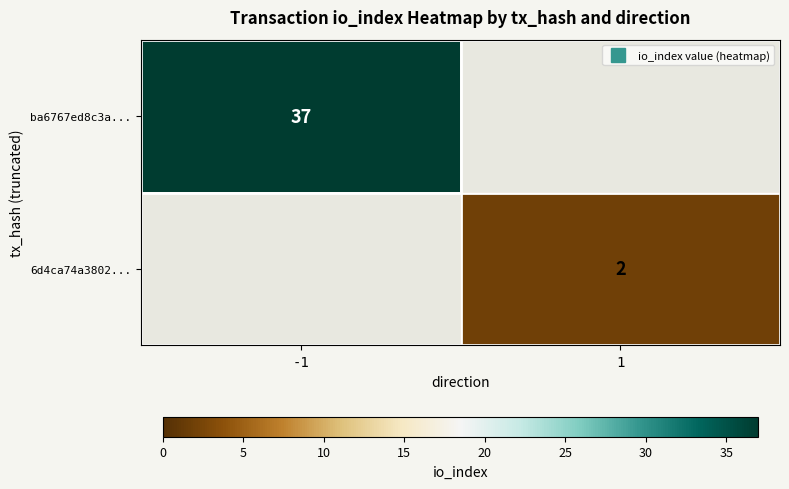

At 1, list the series in order from largest to smallest.

ba6767ed8c3a..., 6d4ca74a3802...